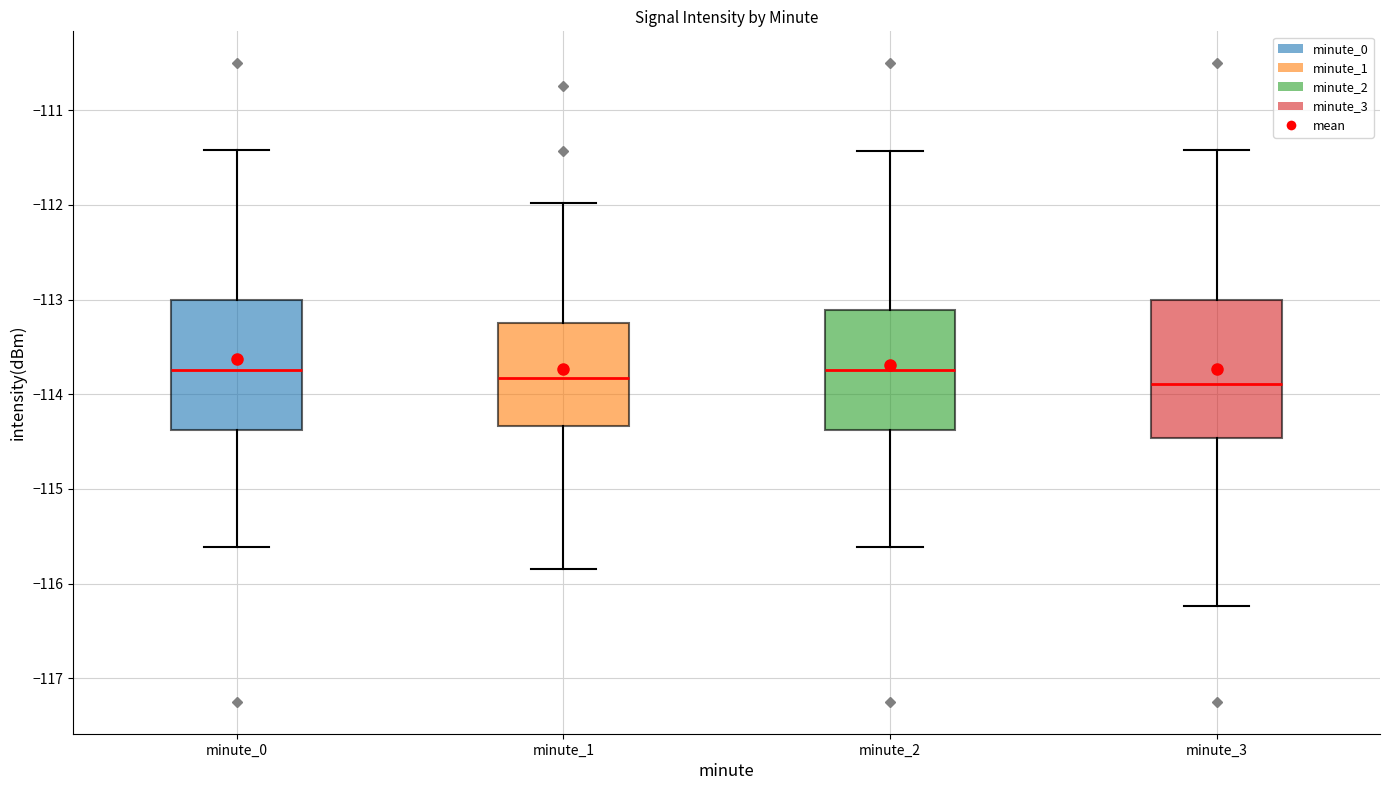

Reading left to right, transcribe this box plot: for each box, give where its median line is, the range the box spans, and where its two whiskers end, as read against the y-axis. The values are not printed on the chart, so give them approximately, as read against the axis.

minute_0: median -113.7, box -114.4 to -113.0, whiskers -115.6 to -111.4
minute_1: median -113.8, box -114.3 to -113.2, whiskers -115.8 to -112.0
minute_2: median -113.7, box -114.4 to -113.1, whiskers -115.6 to -111.4
minute_3: median -113.9, box -114.5 to -113.0, whiskers -116.2 to -111.4